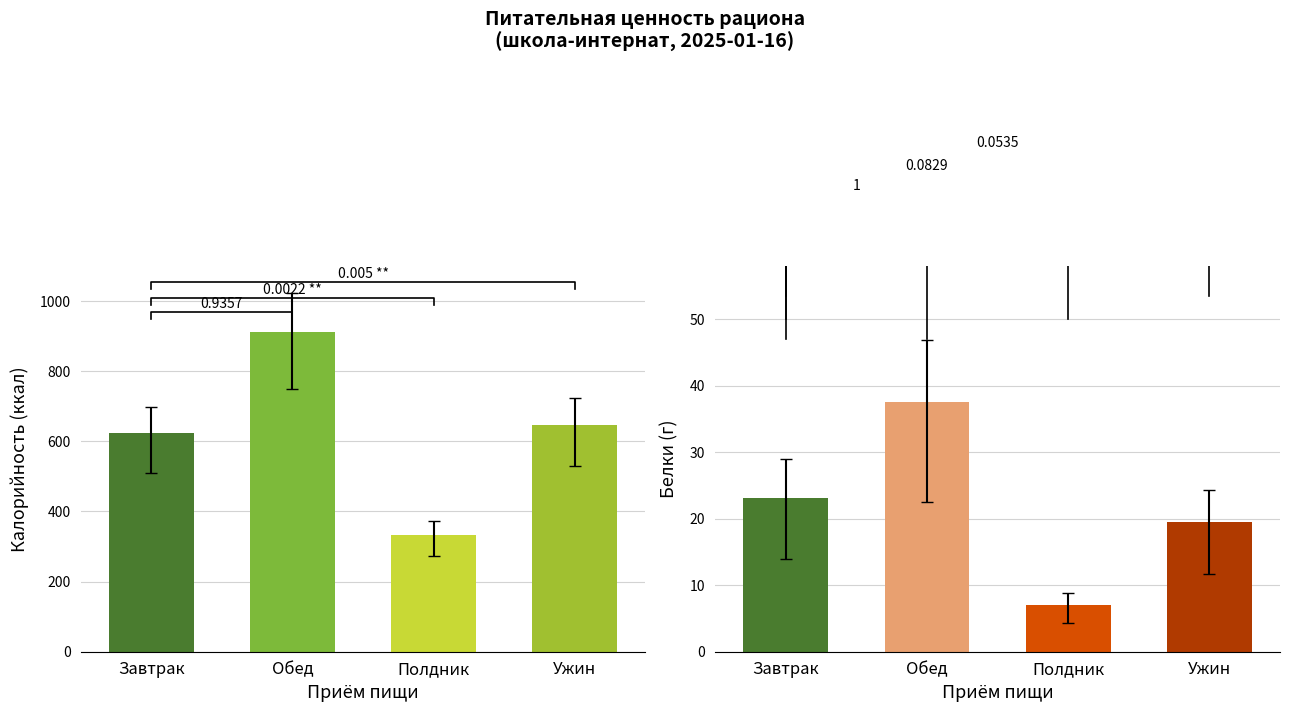

Is it true that Белки equals 37.5 at Обед?

True